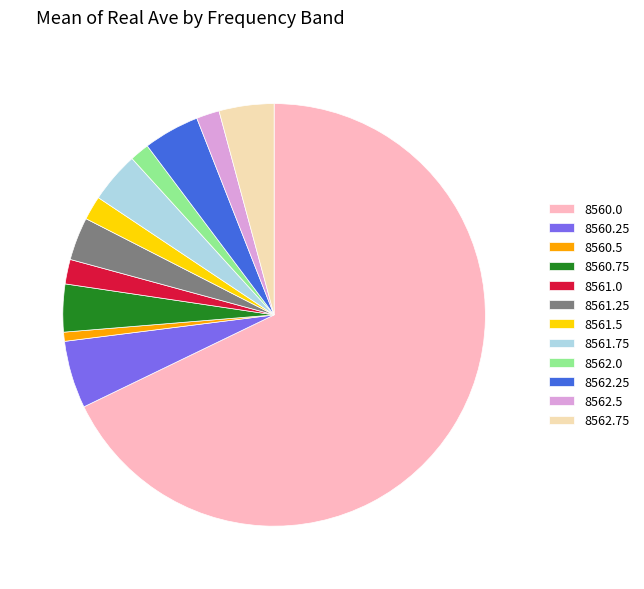

What is the largest slice in the pie chart?

8560.0